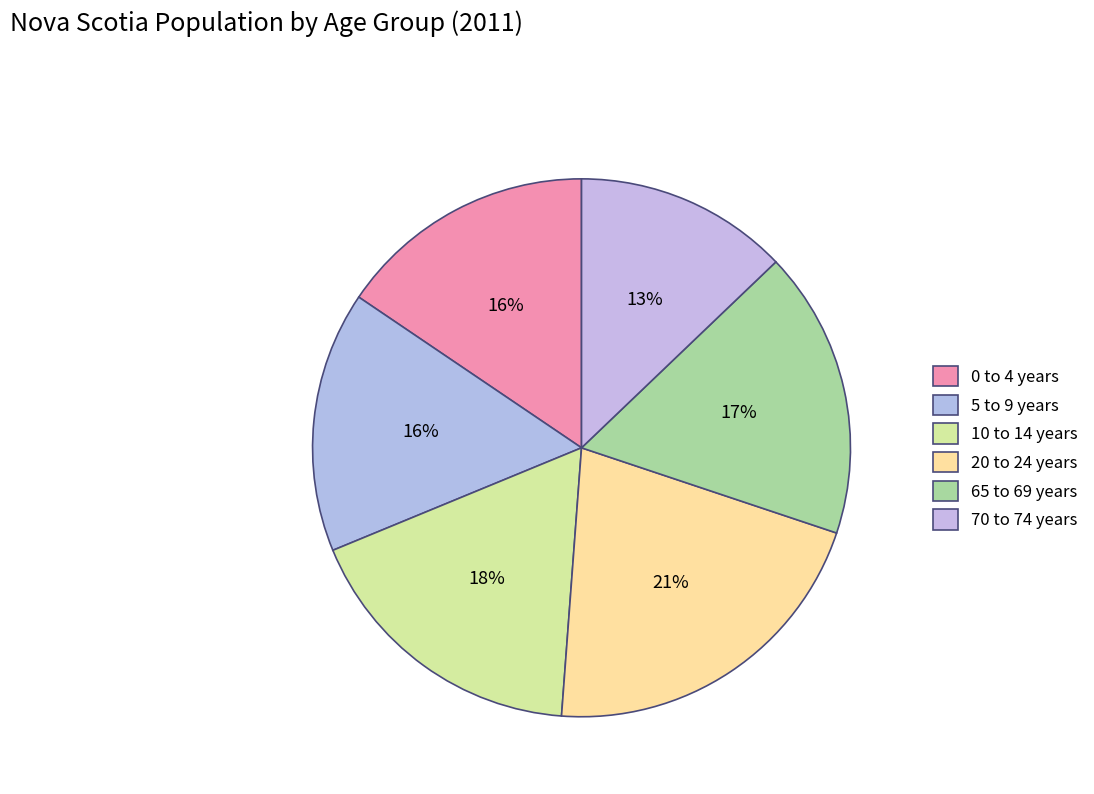

Is there any slice that represents more than half of the pie?

No